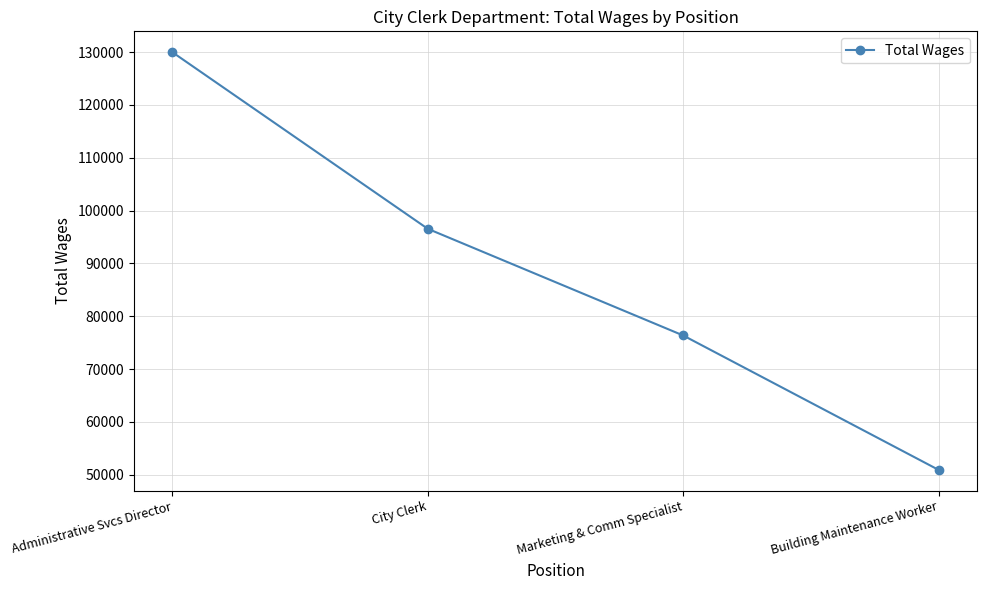

Reading left to right, extract all data points from this chart.

129959	96548	76367	50935